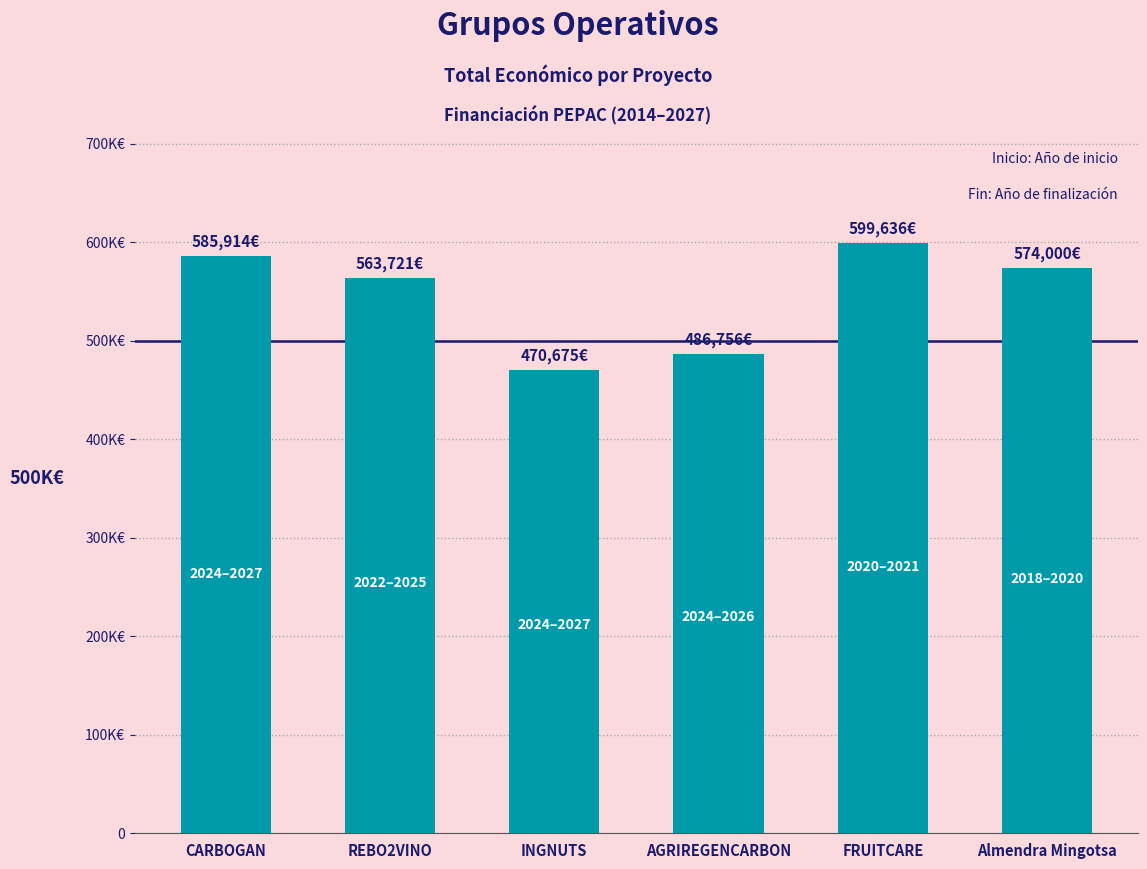

Does the chart contain any negative values?

No